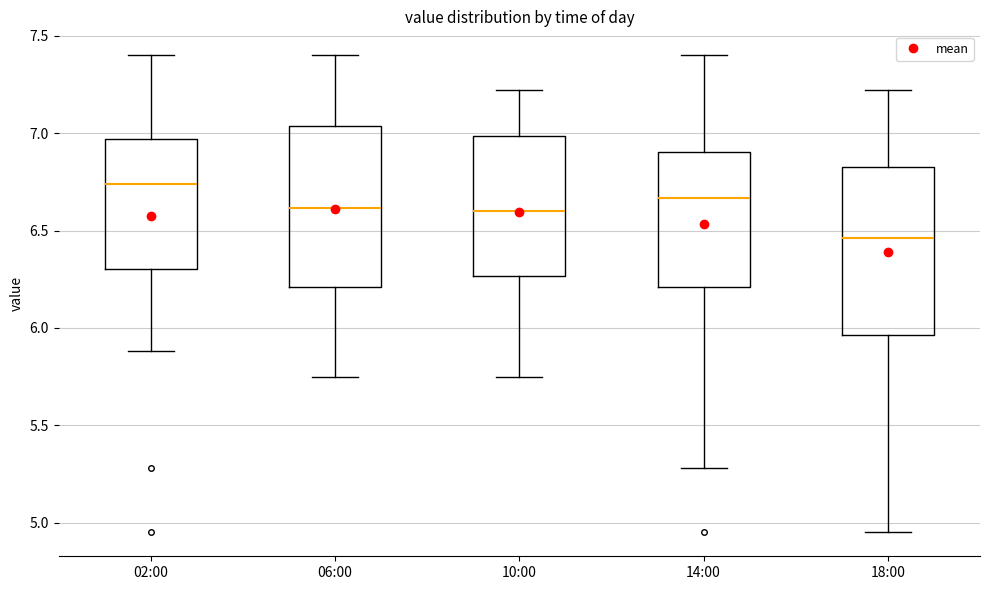

Reading left to right, read every box against the y-axis: the position of its median line, the range the box covers, and the ends of its whiskers. The values are not printed on the chart, so give them approximately, as read against the axis.

02:00: median 6.75, box 6.30 to 6.95, whiskers 5.90 to 7.40
06:00: median 6.60, box 6.20 to 7.05, whiskers 5.75 to 7.40
10:00: median 6.60, box 6.25 to 7.00, whiskers 5.75 to 7.20
14:00: median 6.65, box 6.20 to 6.90, whiskers 5.30 to 7.40
18:00: median 6.45, box 5.95 to 6.85, whiskers 4.95 to 7.20